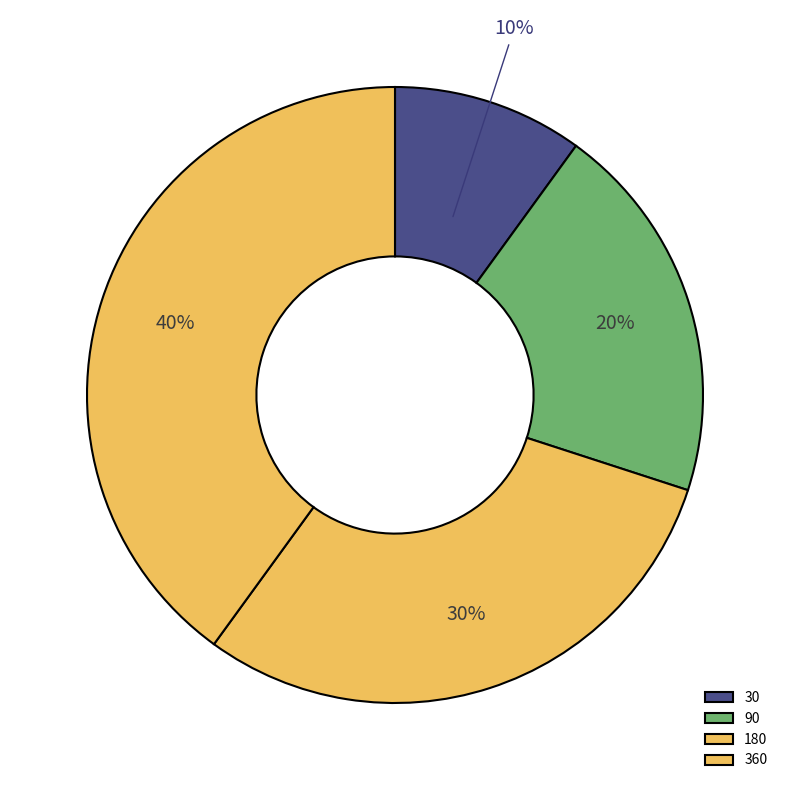

How many segments does this pie chart have?

4